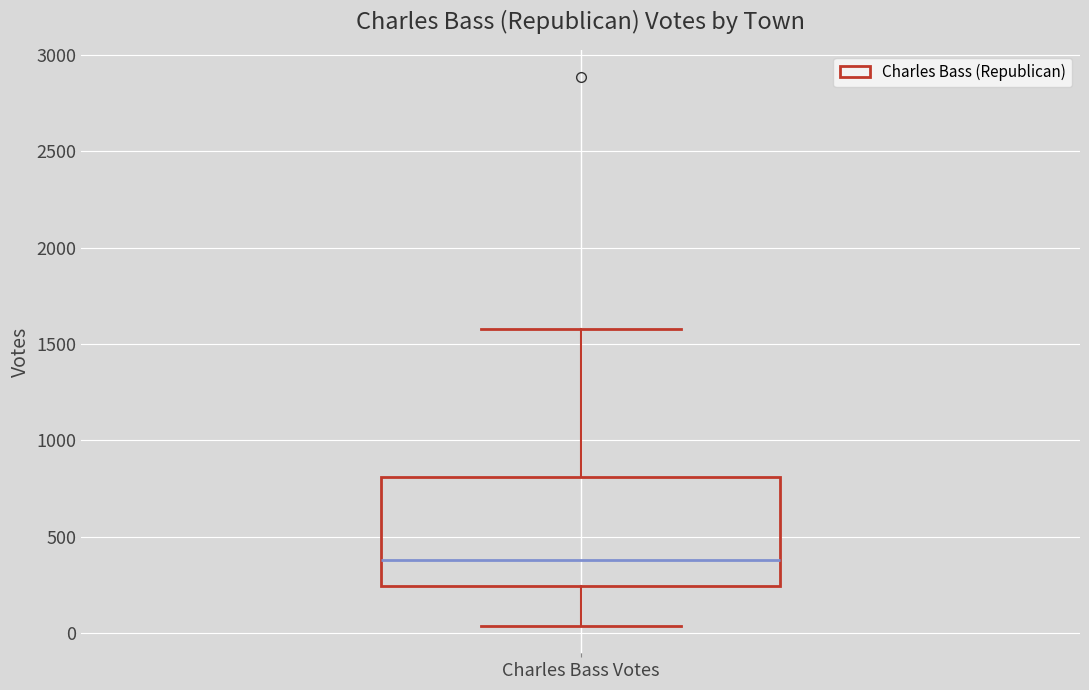

Transcribe this box plot: give where the median line is, the range the box spans, and where the two whiskers end, as read against the y-axis. The values are not printed on the chart, so give them approximately, as read against the axis.

median 400, box 250 to 800, whiskers 50 to 1600